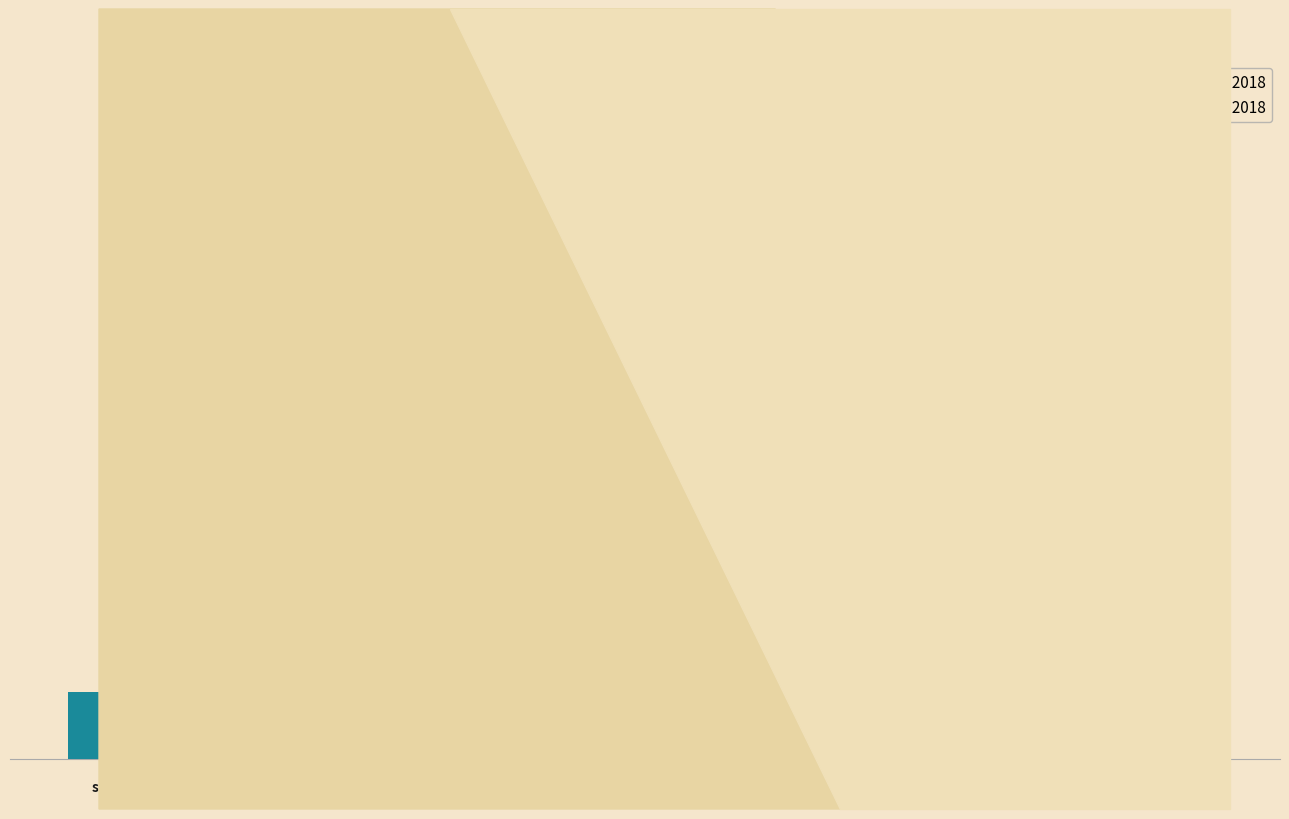

What are all the series names shown in the legend?

Dec. 31, 2018, Jun. 30, 2018